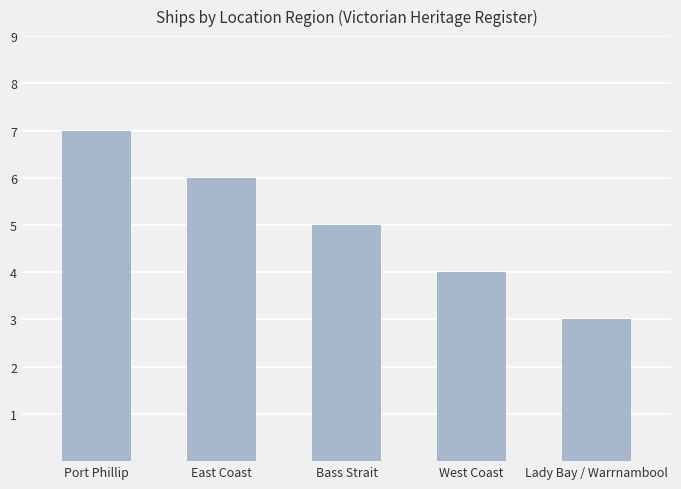

What is the difference between the values at East Coast and Lady Bay / Warrnambool?

3